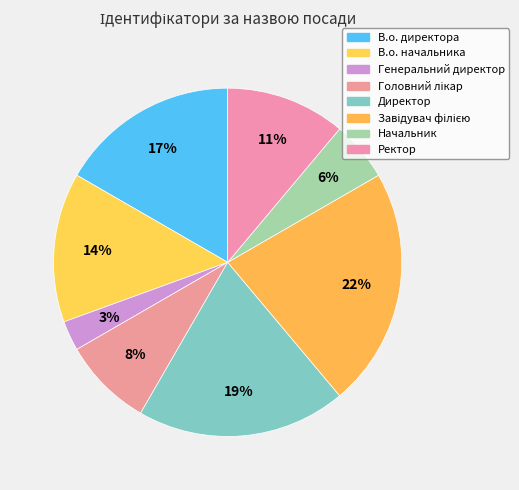

How many segments does this pie chart have?

8